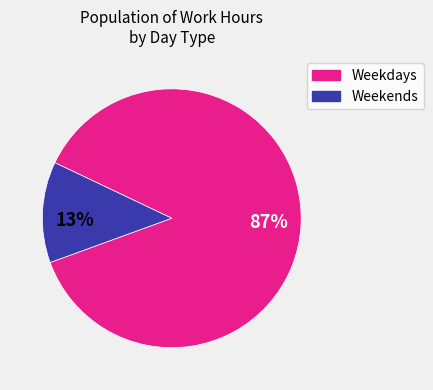

Is there any slice that represents more than half of the pie?

Yes